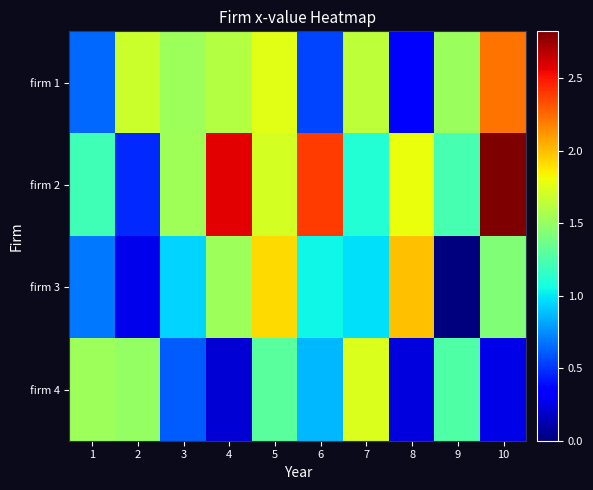

Reading right to left, extract all data points from this chart.

firm 1: 10=2.2	9=1.5	8=0.3	7=1.6	6=0.5	5=1.8	4=1.6	3=1.5	2=1.7	1=0.6
firm 2: 10=2.8	9=1.2	8=1.8	7=1.1	6=2.4	5=1.7	4=2.6	3=1.5	2=0.5	1=1.2
firm 3: 10=1.4	9=0.0	8=2.0	7=1.0	6=1.0	5=1.9	4=1.5	3=0.9	2=0.3	1=0.7
firm 4: 10=0.3	9=1.3	8=0.2	7=1.7	6=0.9	5=1.3	4=0.2	3=0.6	2=1.5	1=1.5